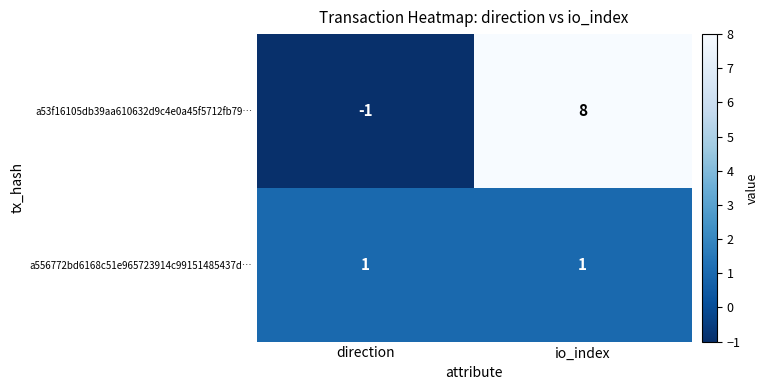

Where is a53f16105db39aa610632d9c4e0a45f5712fb79… nearest to the value 3?

direction